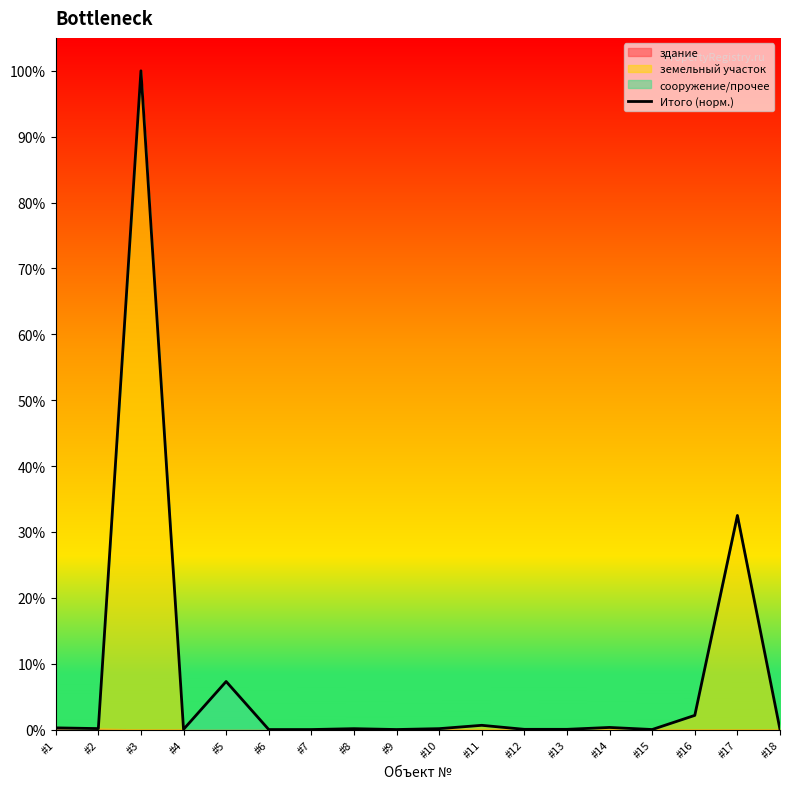

The value at #5 is 0.1. True or false?

True